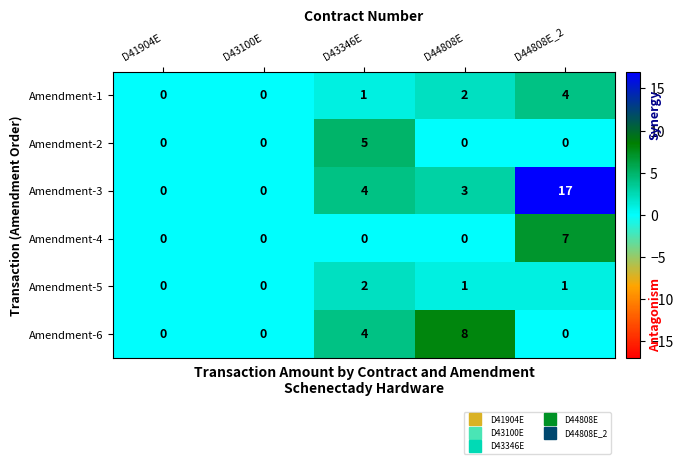

What is the sum of all Amendment-6 values?

12